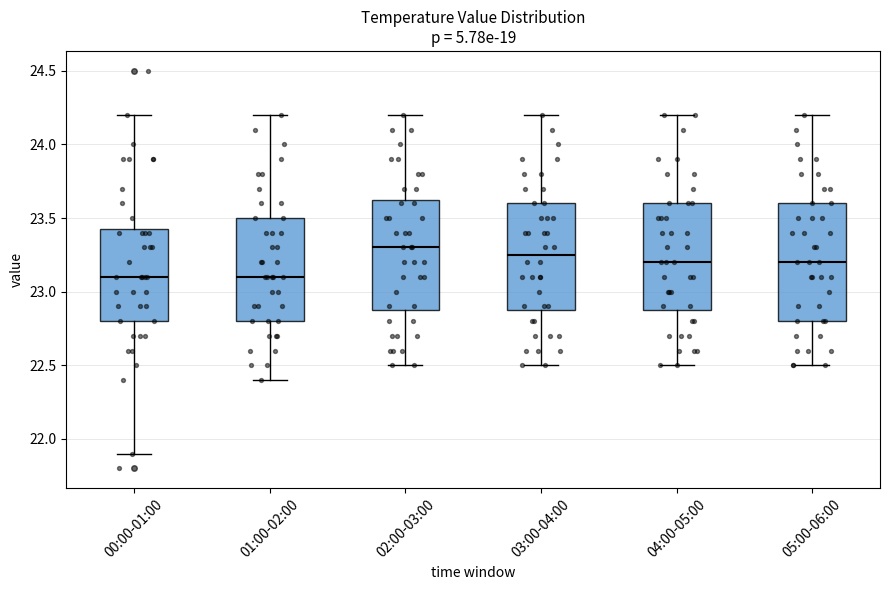

Reading left to right, transcribe this box plot: for each box, give where its median line is, the range the box spans, and where its two whiskers end, as read against the y-axis. The values are not printed on the chart, so give them approximately, as read against the axis.

00:00-01:00: median 23.10, box 22.80 to 23.45, whiskers 21.90 to 24.20
01:00-02:00: median 23.10, box 22.80 to 23.50, whiskers 22.40 to 24.20
02:00-03:00: median 23.30, box 22.90 to 23.65, whiskers 22.50 to 24.20
03:00-04:00: median 23.25, box 22.90 to 23.60, whiskers 22.50 to 24.20
04:00-05:00: median 23.20, box 22.90 to 23.60, whiskers 22.50 to 24.20
05:00-06:00: median 23.20, box 22.80 to 23.60, whiskers 22.50 to 24.20